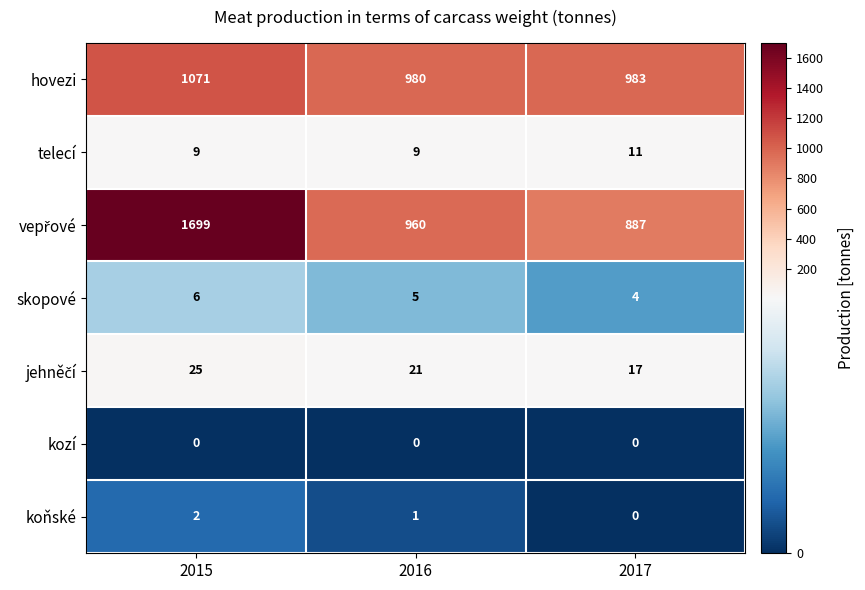

Is it true that hovezi equals 739 at 2015?

False